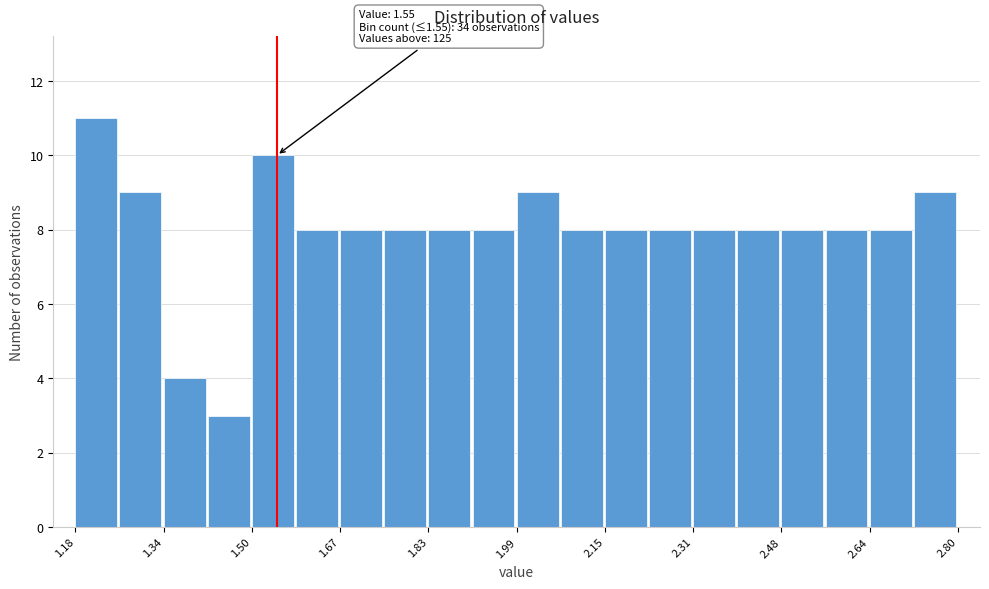

Over which range of the x-axis is the bar tallest?

1.18 to 1.26